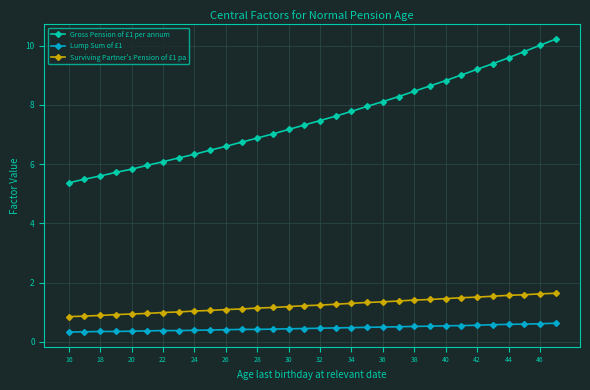

What is the value of the Lump Sum of £1 point at the 2nd from the left?

0.3